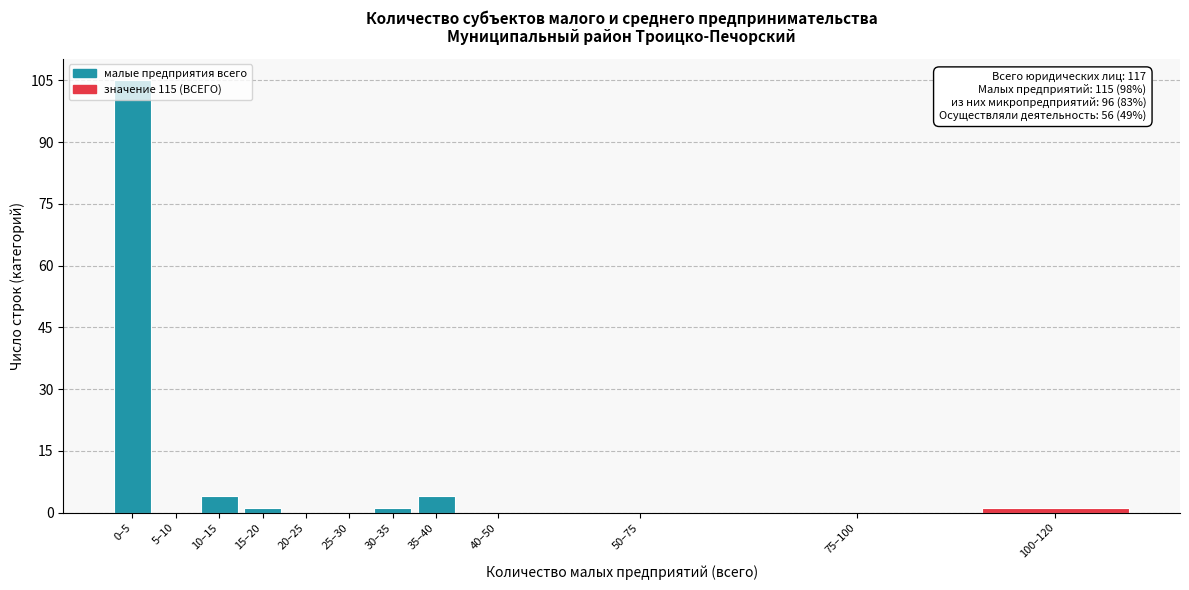

Is it true that the value at 20–25 is -52?

False